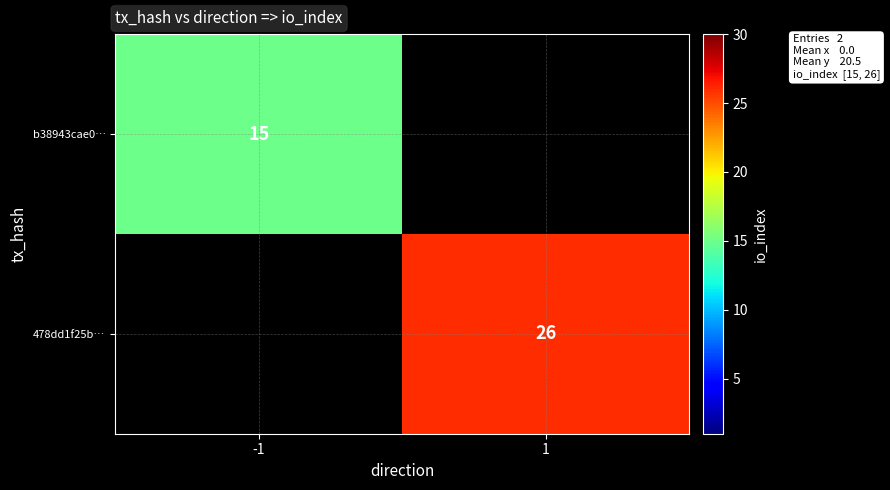

List the labels in order of 478dd1f25b… value, largest first.

-1, 1